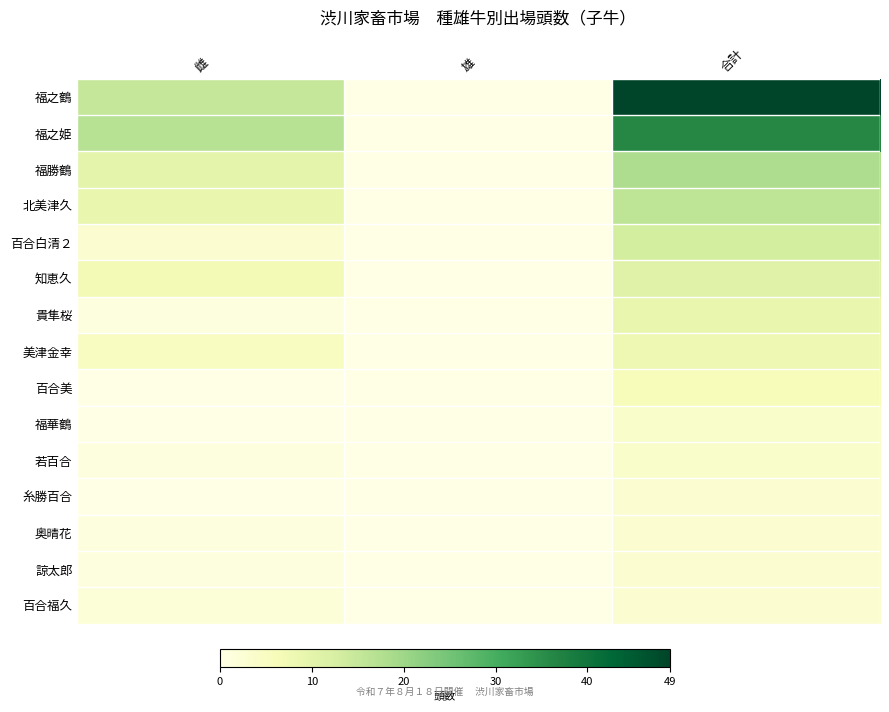

What is the difference between the highest and lowest values at 雌?

17